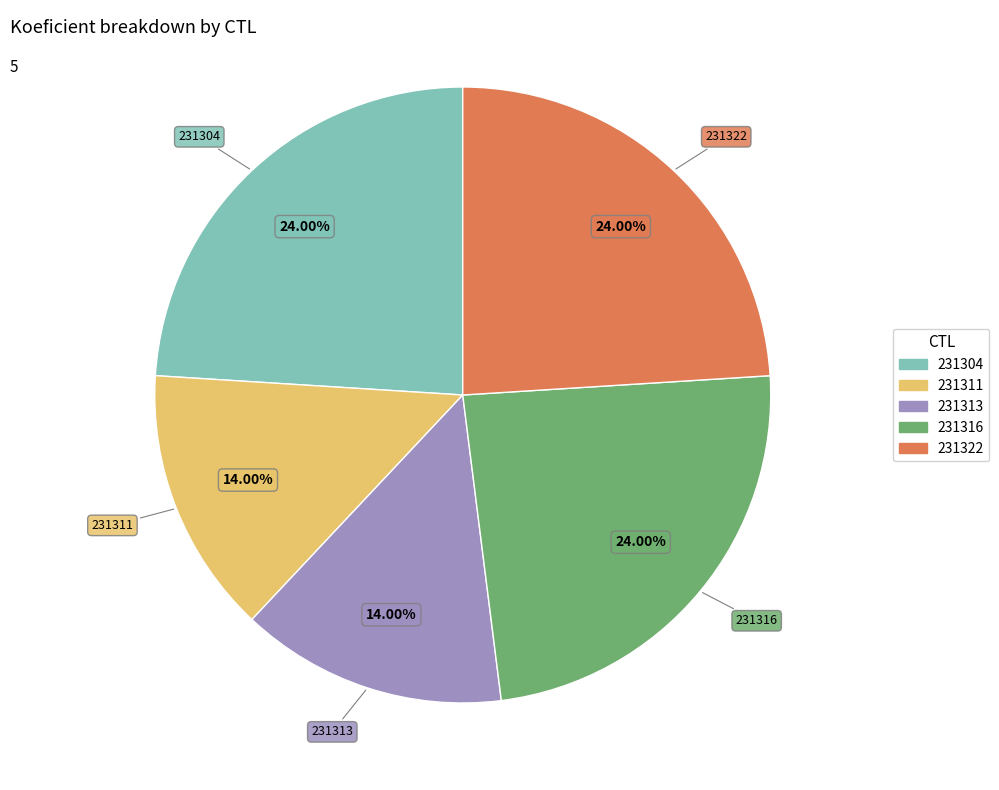

Do 231316 and 231311 together represent more than half of the pie?

No